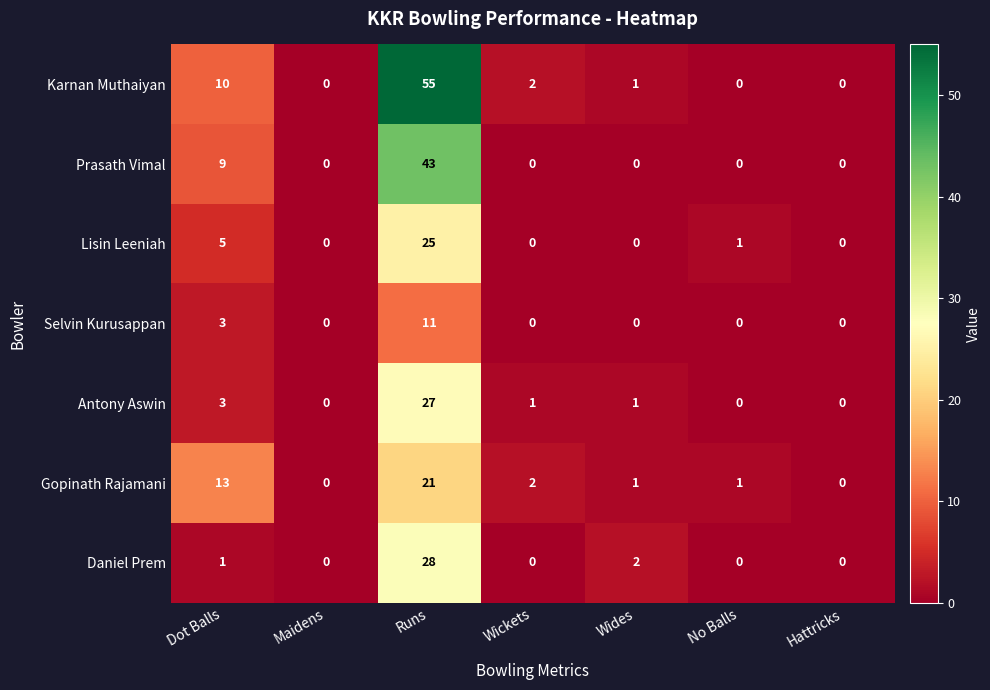

At how many categories does at least one series exceed 49?

1